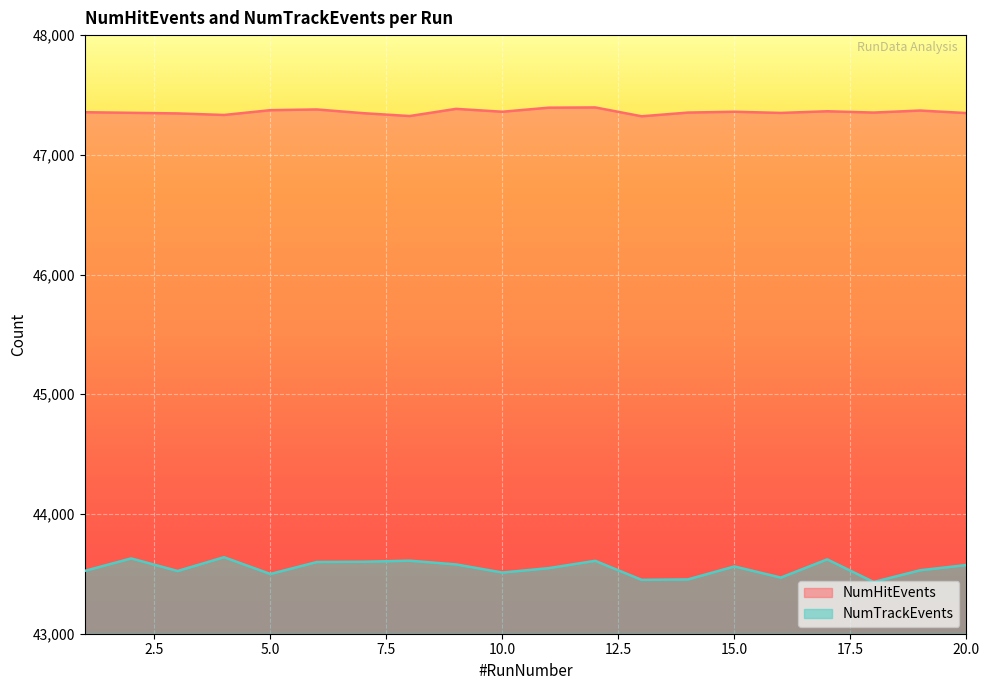

Which series has the largest total across all categories?

NumHitEvents